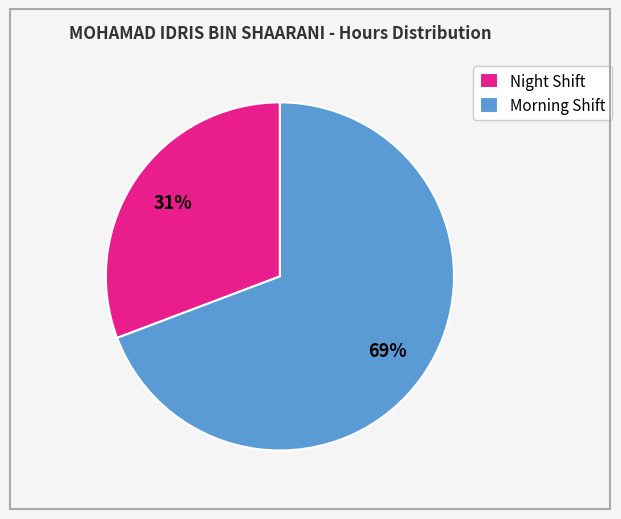

Is the sum of Morning Shift and Night Shift greater than half?

Yes